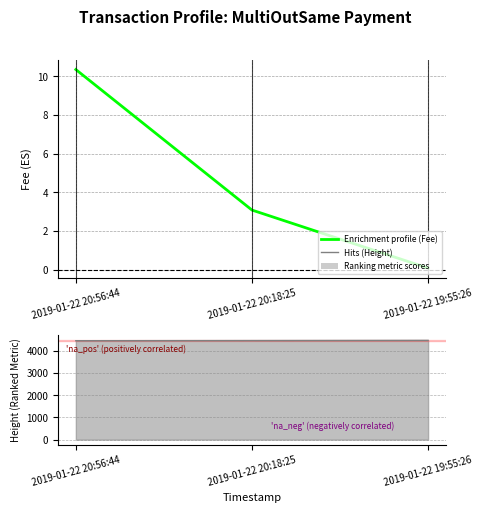

Where does the Enrichment profile (Fee) series first go above 3?

2019-01-22 20:56:44